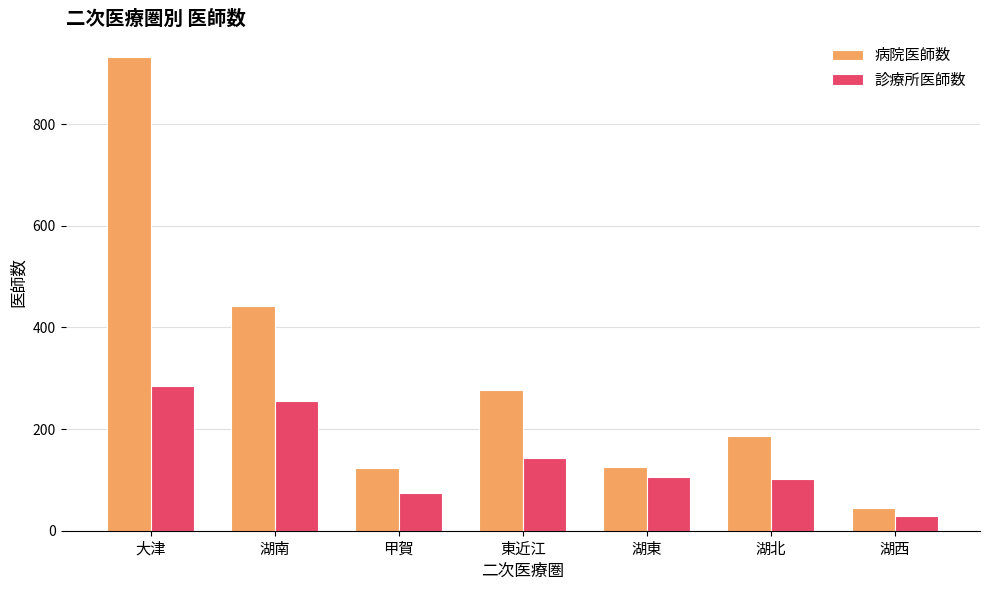

Does the chart contain stacked bars?

No